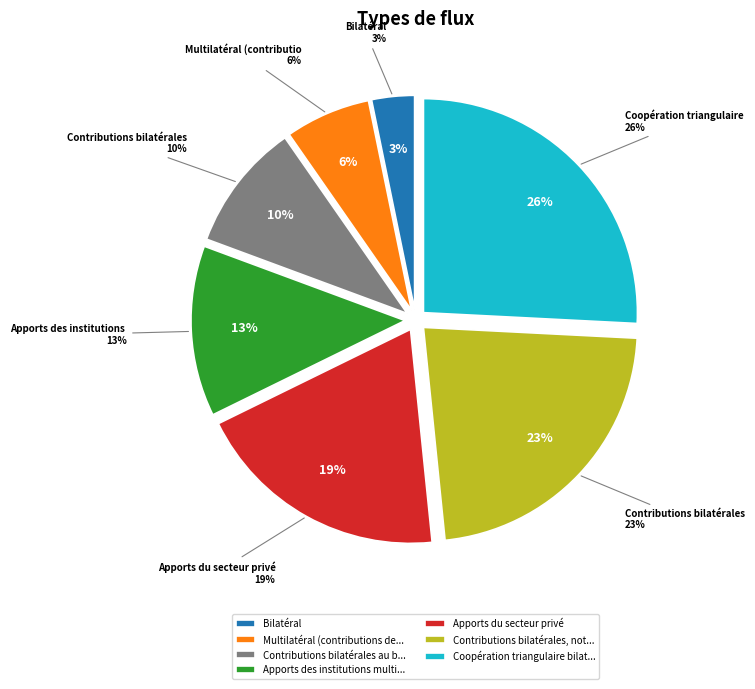

To the nearest percent, what is the difference between the Apports des institutions multilatérales and Contributions bilatérales au budget général slice percentages?

3%